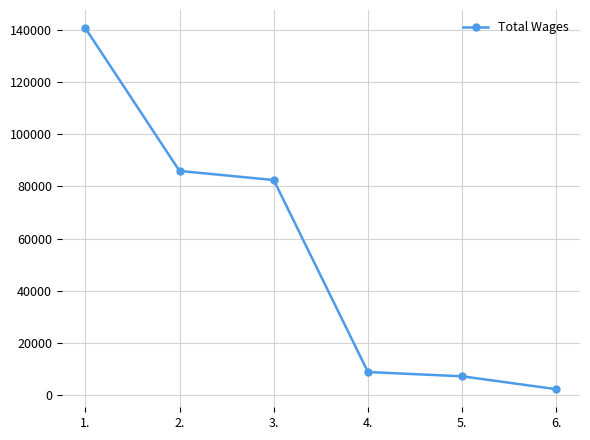

What is the maximum value shown in the chart?

140617